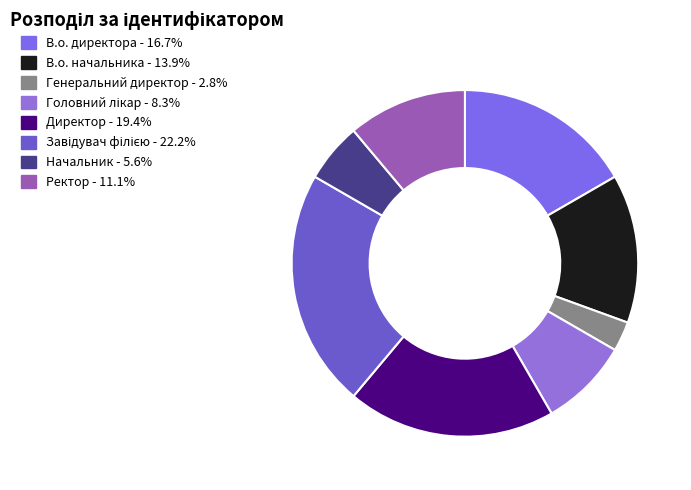

Which slice is the smallest?

Генеральний директор